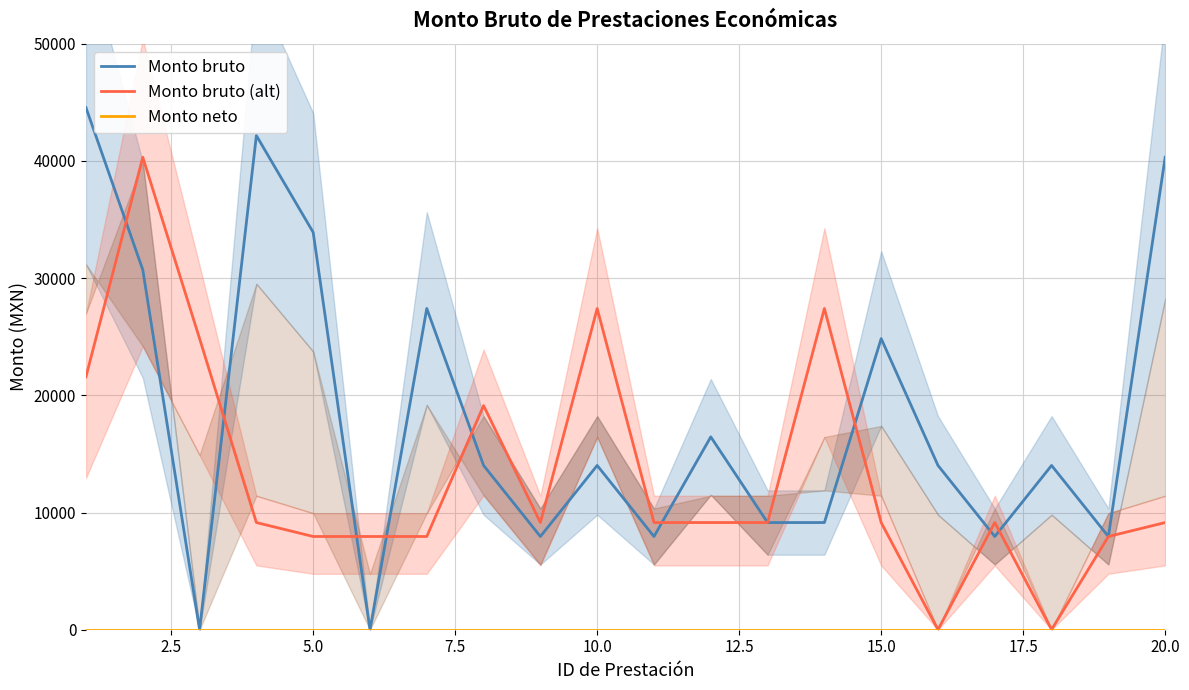

What is the average value of the Monto bruto series?

18323.9